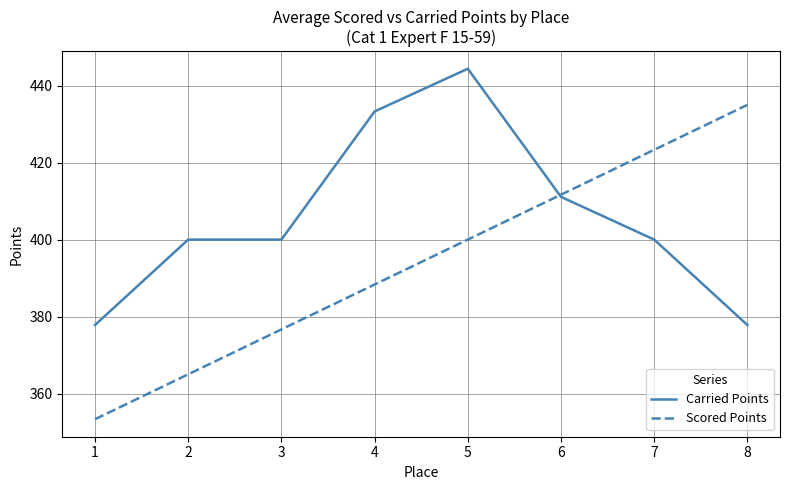

The value of Carried Points at 5 is 444.4. True or false?

True